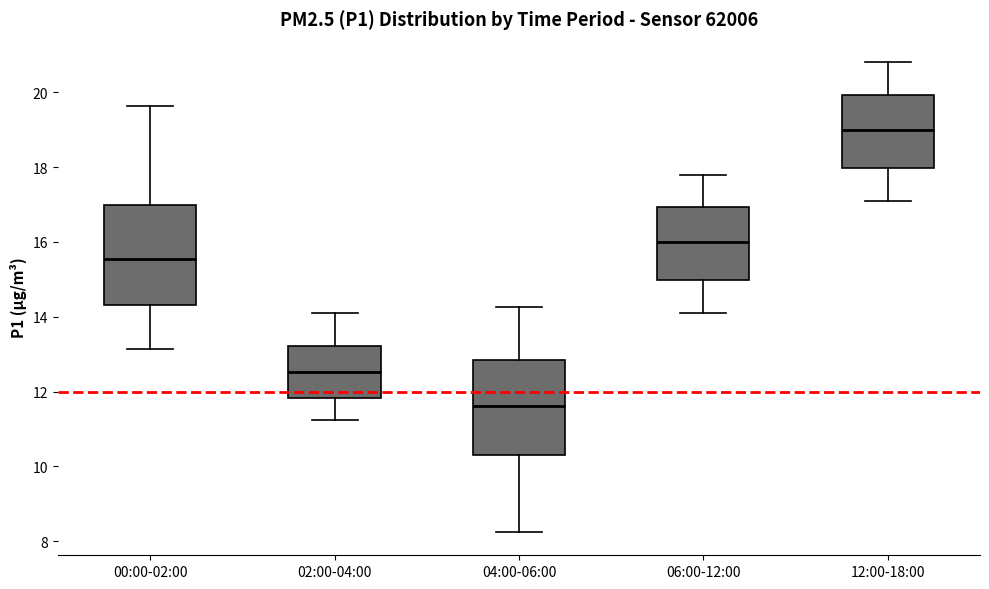

Reading left to right, read every box against the y-axis: the position of its median line, the range the box covers, and the ends of its whiskers. The values are not printed on the chart, so give them approximately, as read against the axis.

00:00-02:00: median 15.6, box 14.4 to 17.0, whiskers 13.2 to 19.6
02:00-04:00: median 12.6, box 11.8 to 13.2, whiskers 11.2 to 14.2
04:00-06:00: median 11.6, box 10.4 to 12.8, whiskers 8.2 to 14.2
06:00-12:00: median 16.0, box 15.0 to 17.0, whiskers 14.2 to 17.8
12:00-18:00: median 19.0, box 18.0 to 20.0, whiskers 17.2 to 20.8